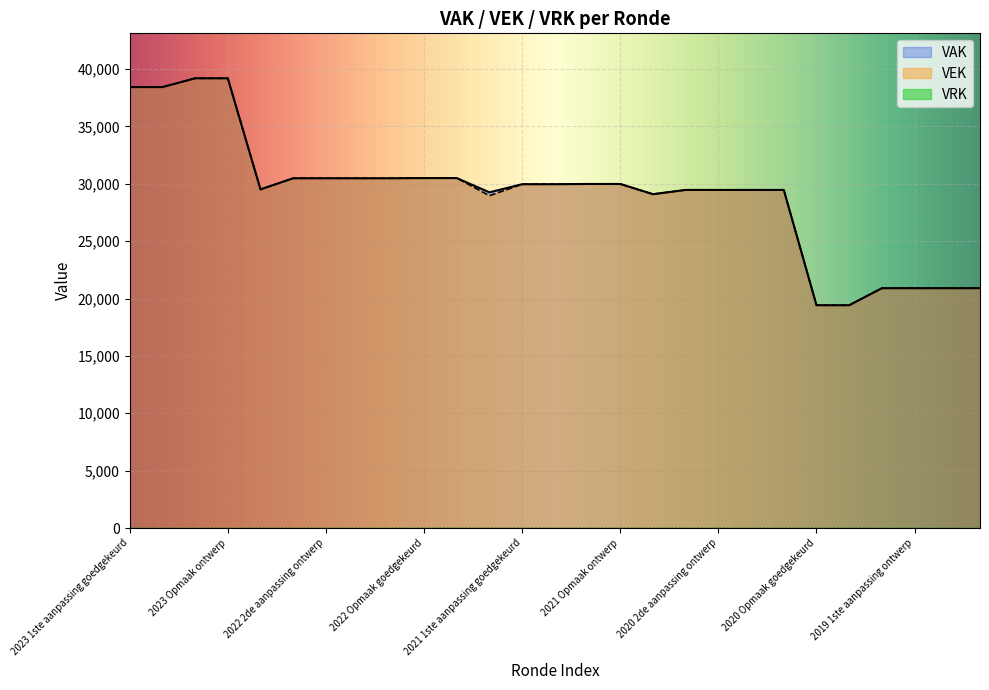

What is the sum of the VEK values at 2022 1ste aanpassing goedgekeurd and 2019 opmaak ontwerp?

51379